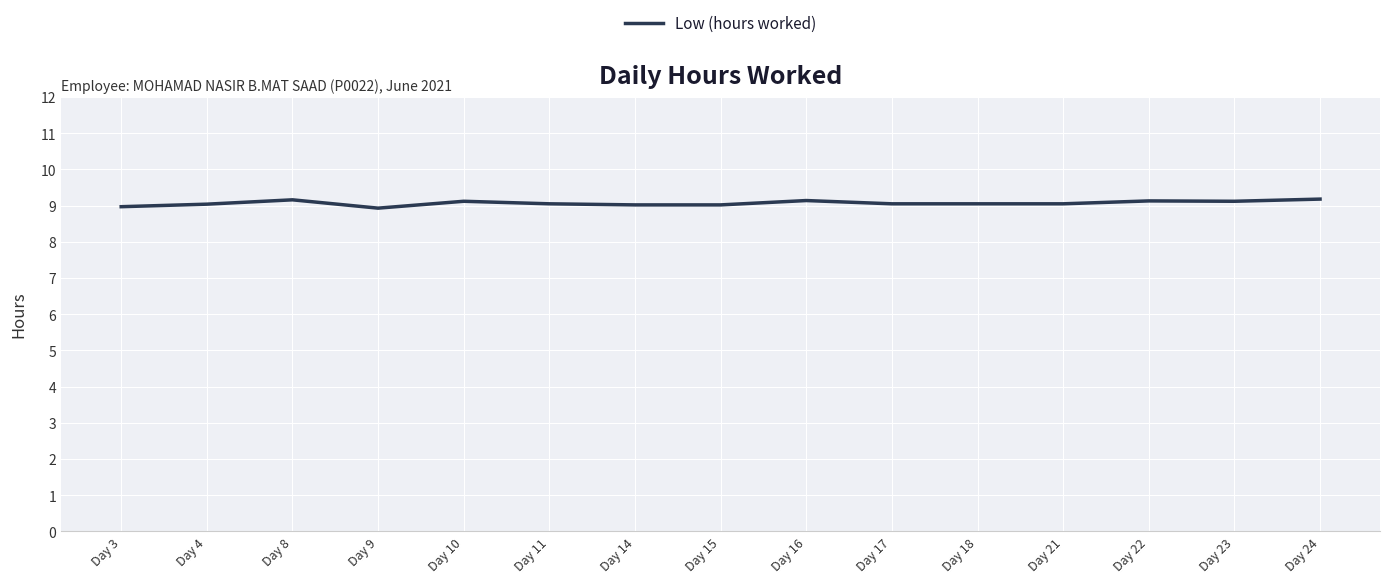

What is the ratio of the value at Day 18 to the value at Day 10?

1.0